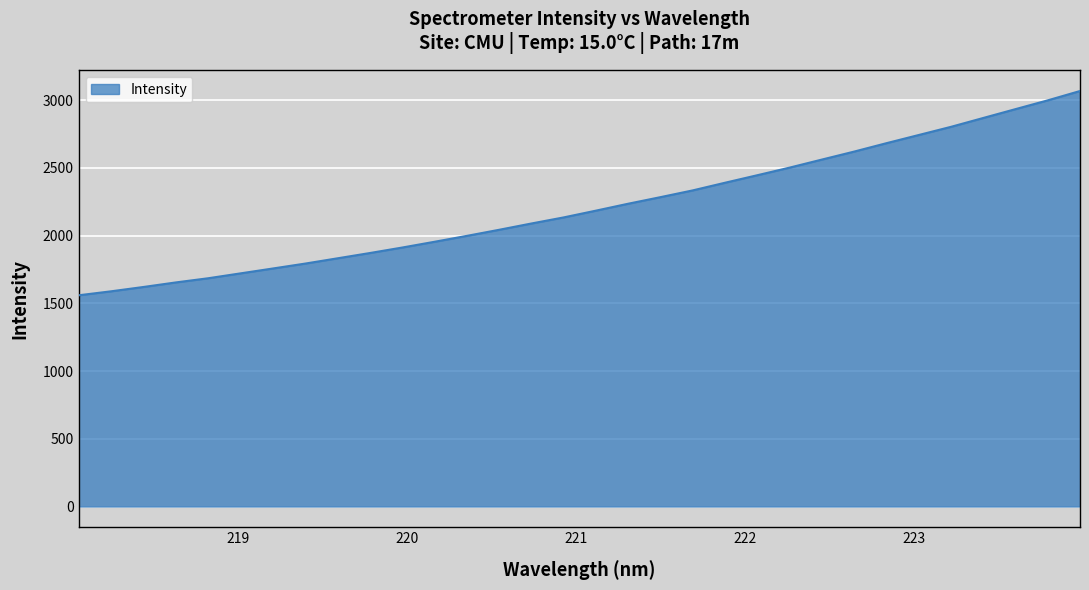

What is the minimum value shown in the chart?

1559.4